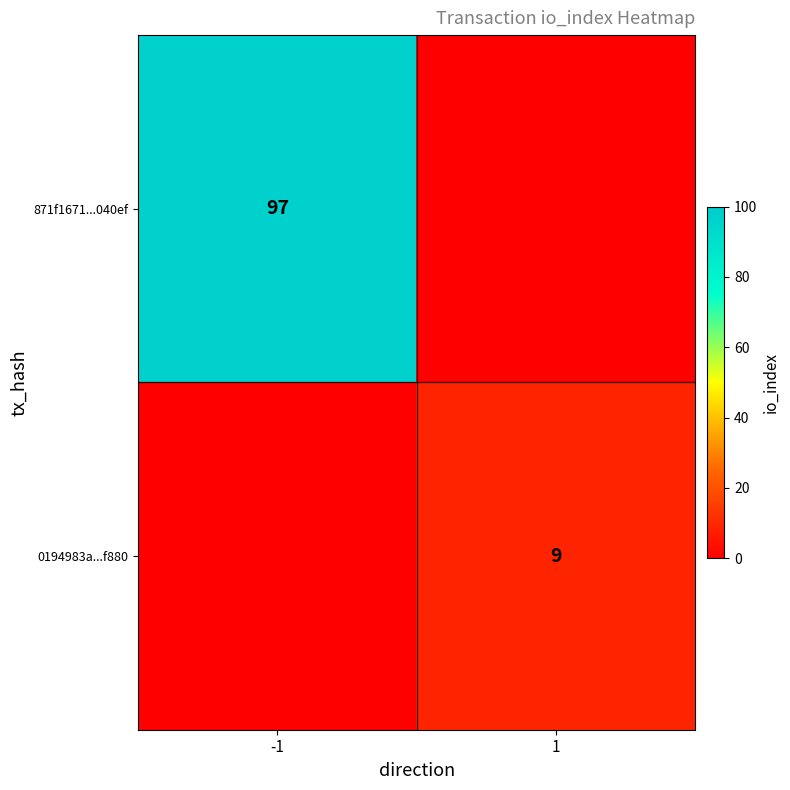

True or false: 0194983a...f880 has a value of 9 at 1.

True